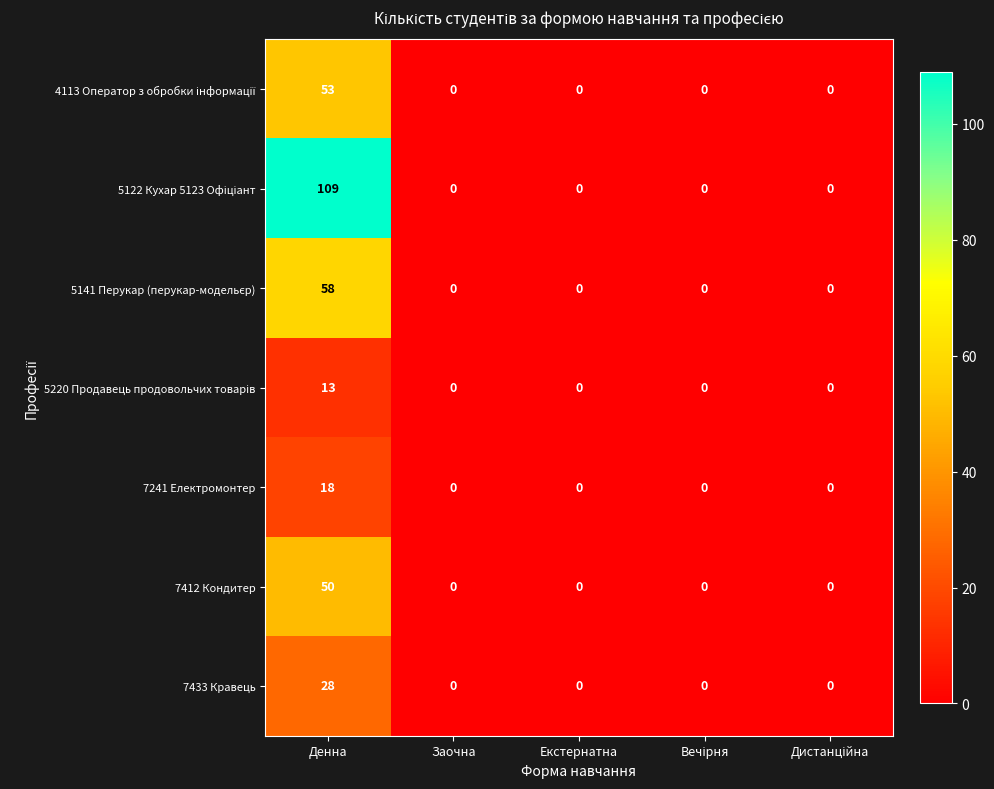

How many positive values does the 7241 Електромонтер series have?

1